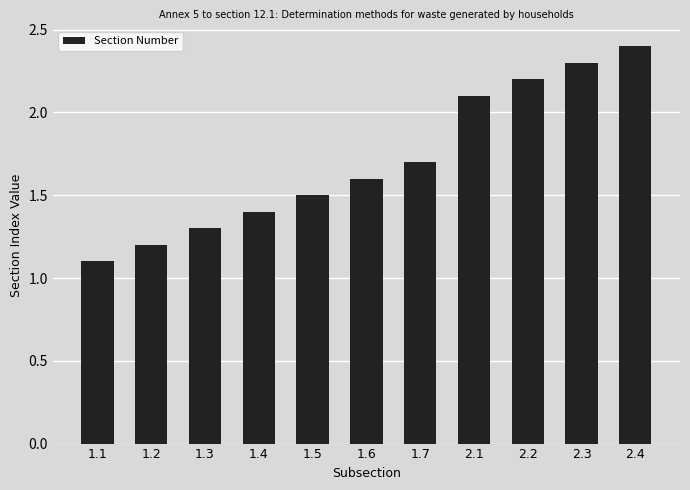

Rank the categories by value from highest to lowest.

2.4, 2.3, 2.2, 2.1, 1.7, 1.6, 1.5, 1.4, 1.3, 1.2, 1.1